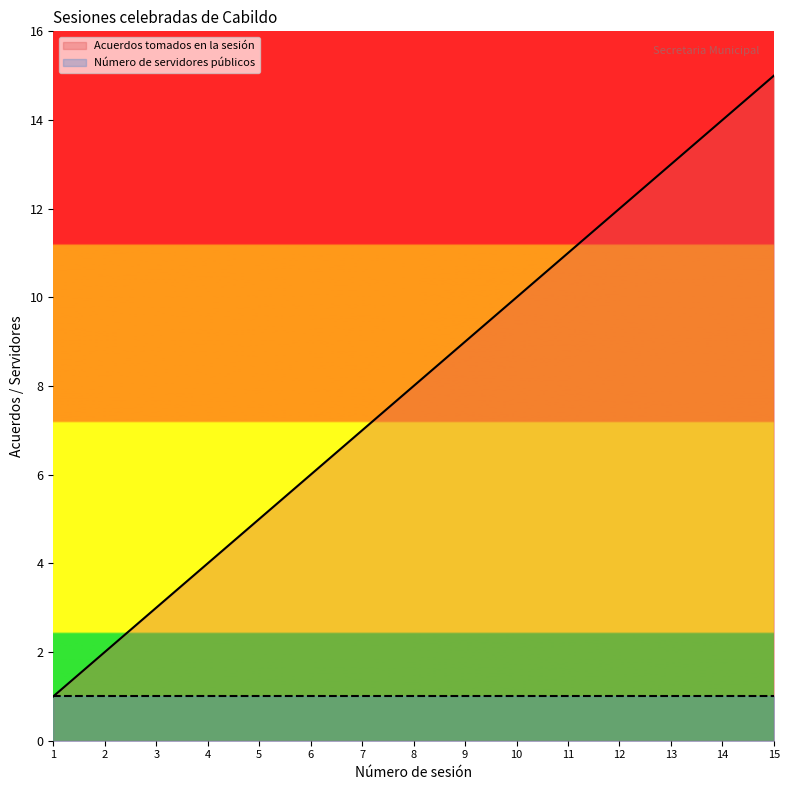

At which category does the chart reach its peak across all series?

15